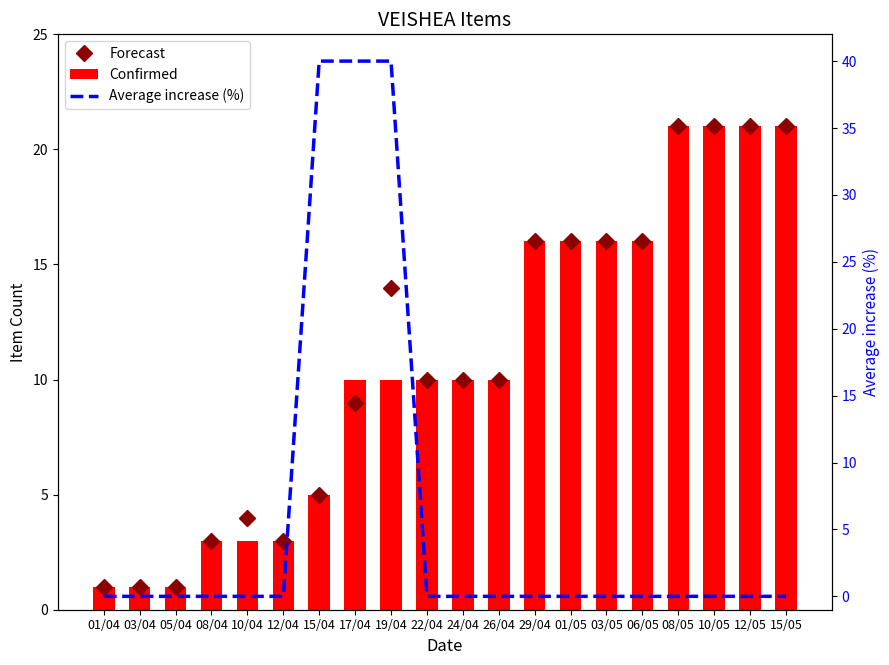

What is the average value of the Average increase (%) series?

6